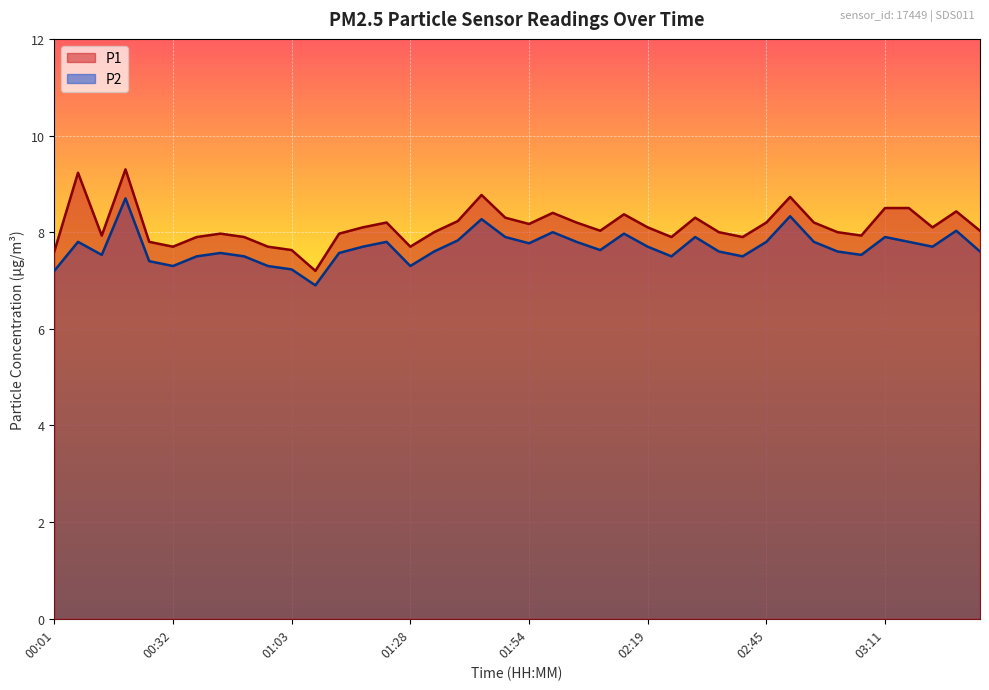

What is the value of the P2 point at the 26th from the left?

7.7